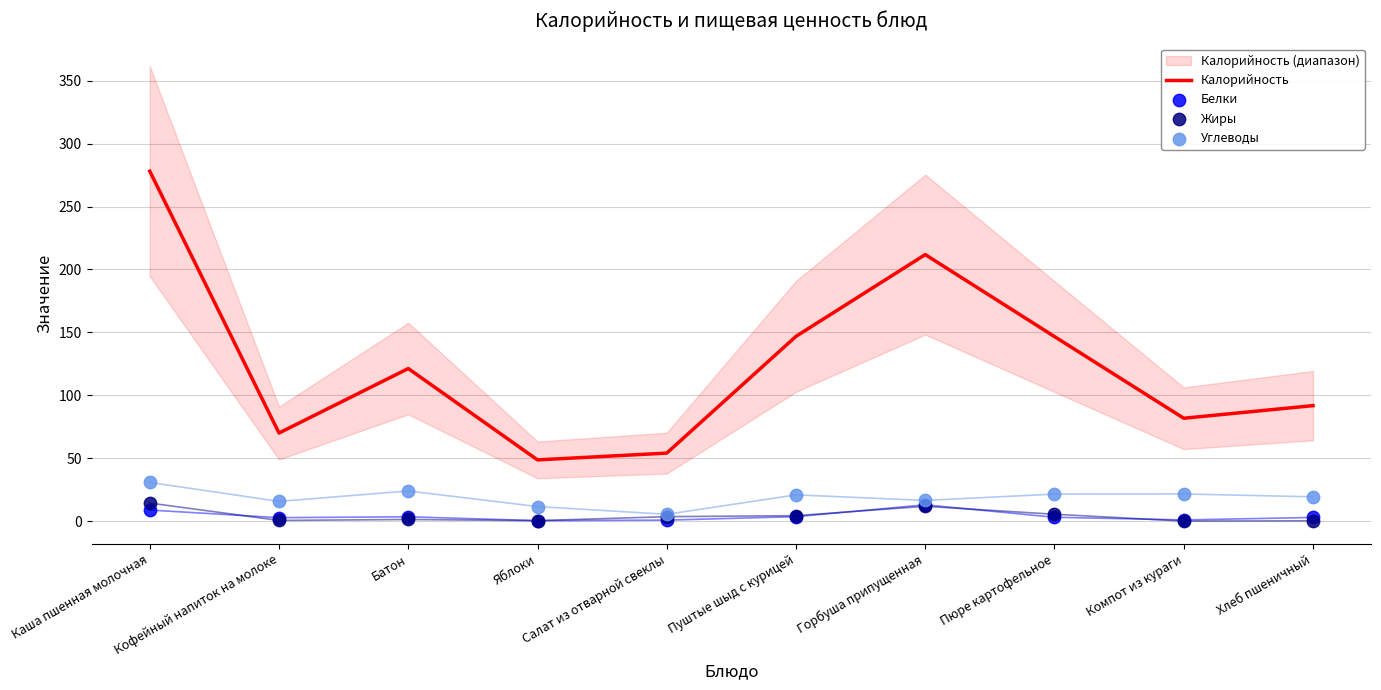

Which series has the largest total across all categories?

Калорийность